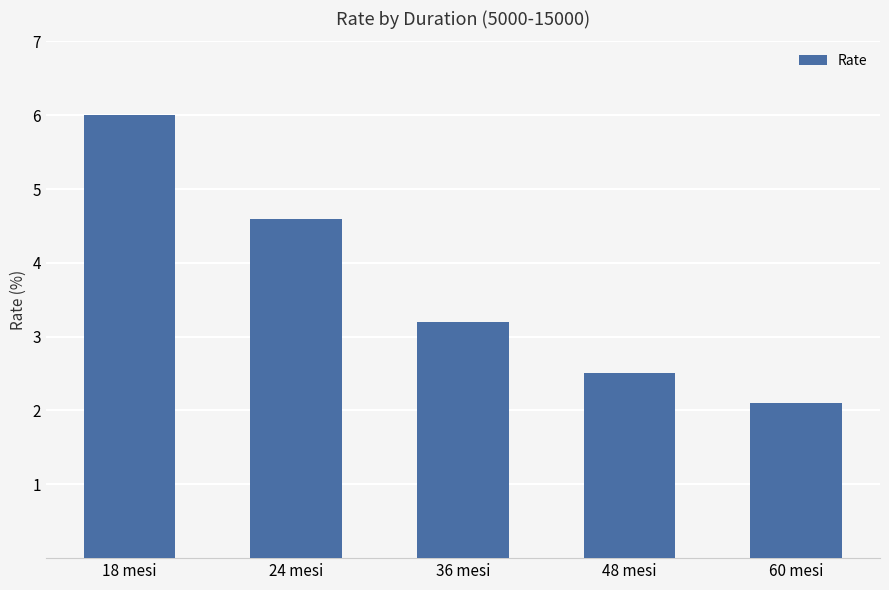

How many data points are above 3?

3